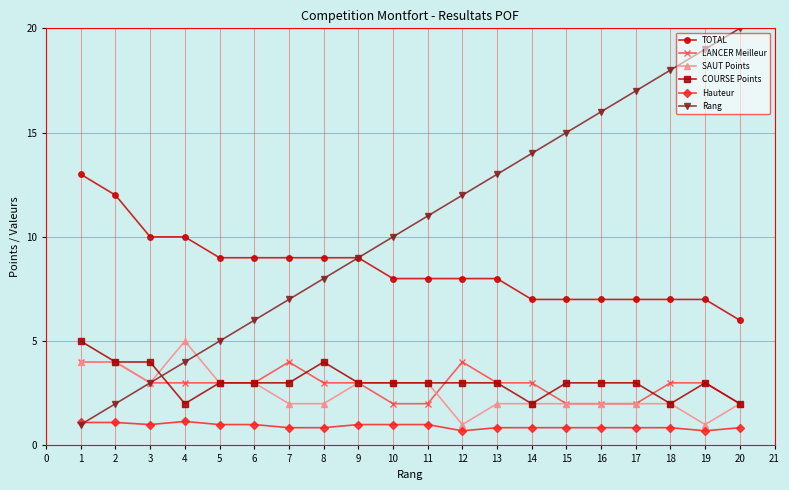

Is the value of LANCER Meilleur at 16 greater than the value of Rang at 14?

No